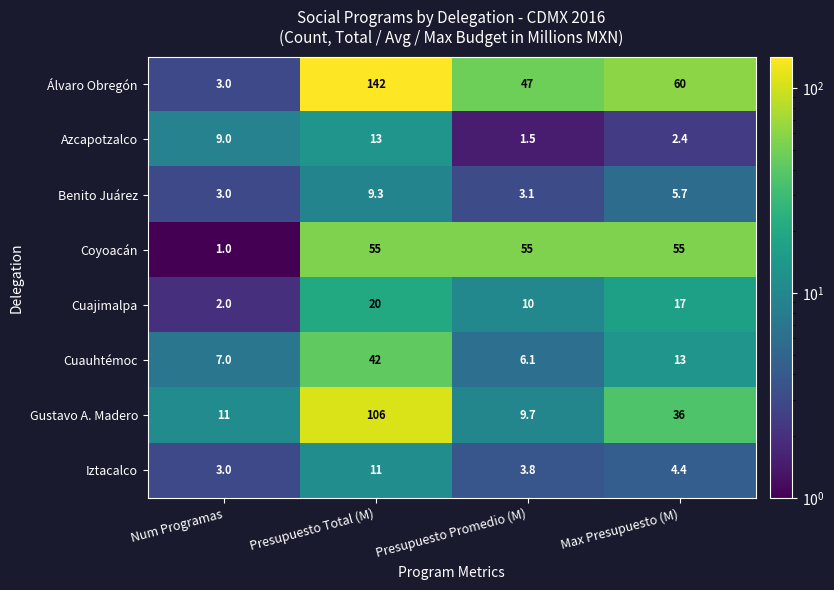

Rank the series by their maximum value, from highest to lowest.

Álvaro Obregón, Gustavo A. Madero, Coyoacán, Cuauhtémoc, Cuajimalpa, Azcapotzalco, Iztacalco, Benito Juárez